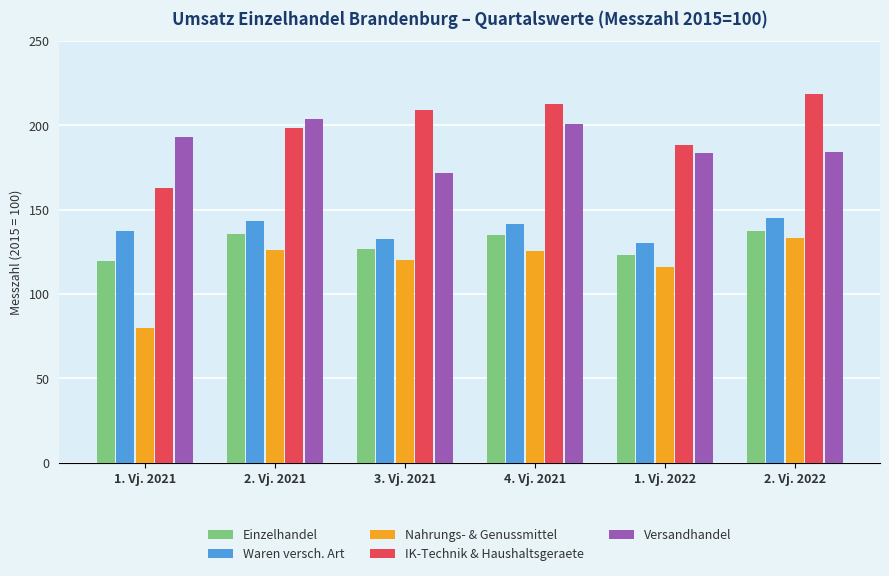

What is the spread (max minus min) of values at 1. Vj. 2021?

113.0